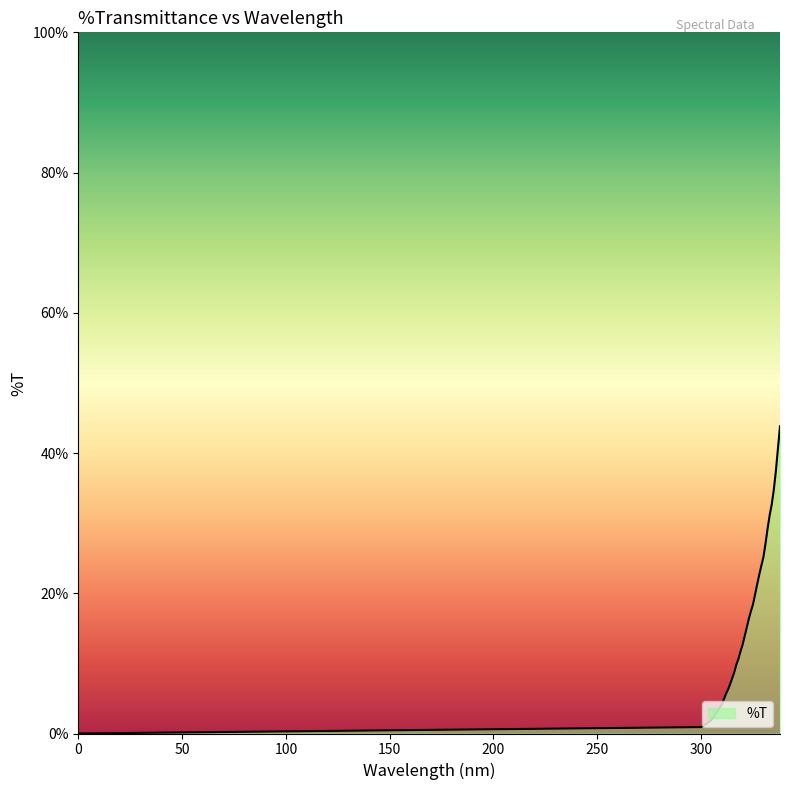

What is the maximum value shown in the chart?

43.8